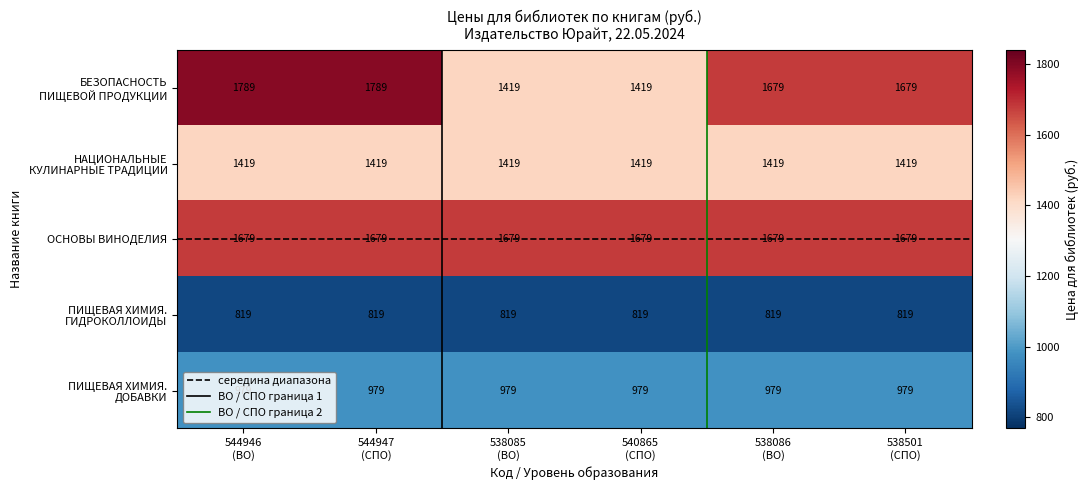

Which series has the largest total across all categories?

ОСНОВЫ ВИНОДЕЛИЯ